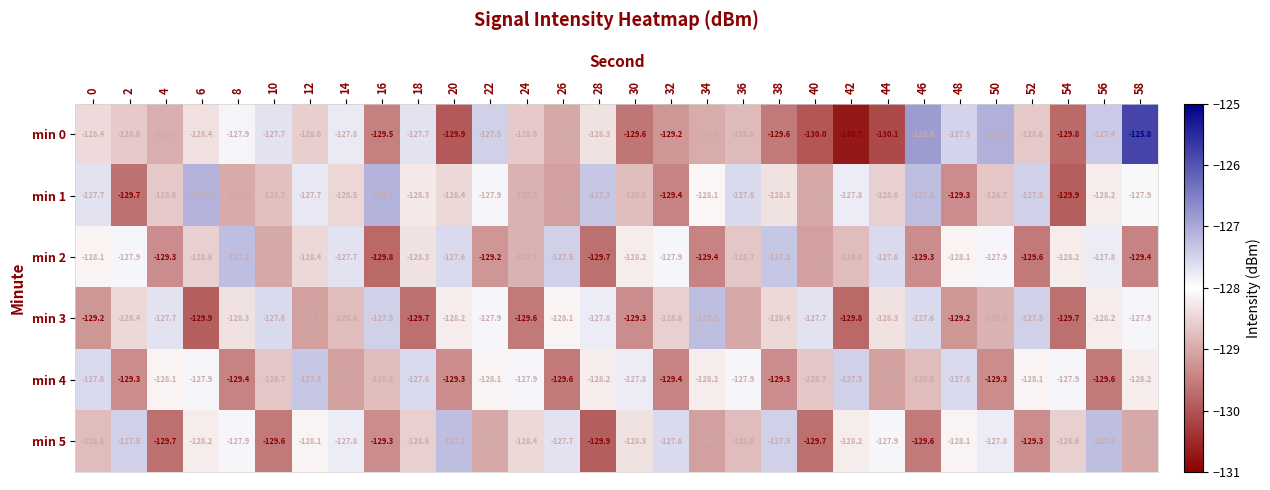

What is the approximate value of min 1 at 24?

-128.9